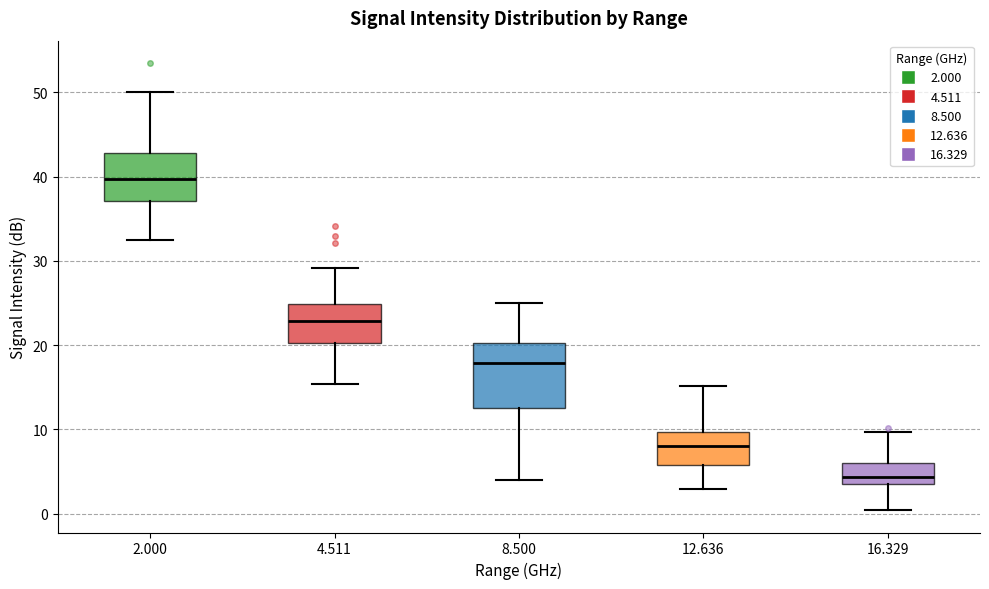

Where is the lower edge of the box at x = 8.500 on the y-axis? The values are not printed on the chart, so give them approximately, as read against the axis.

13